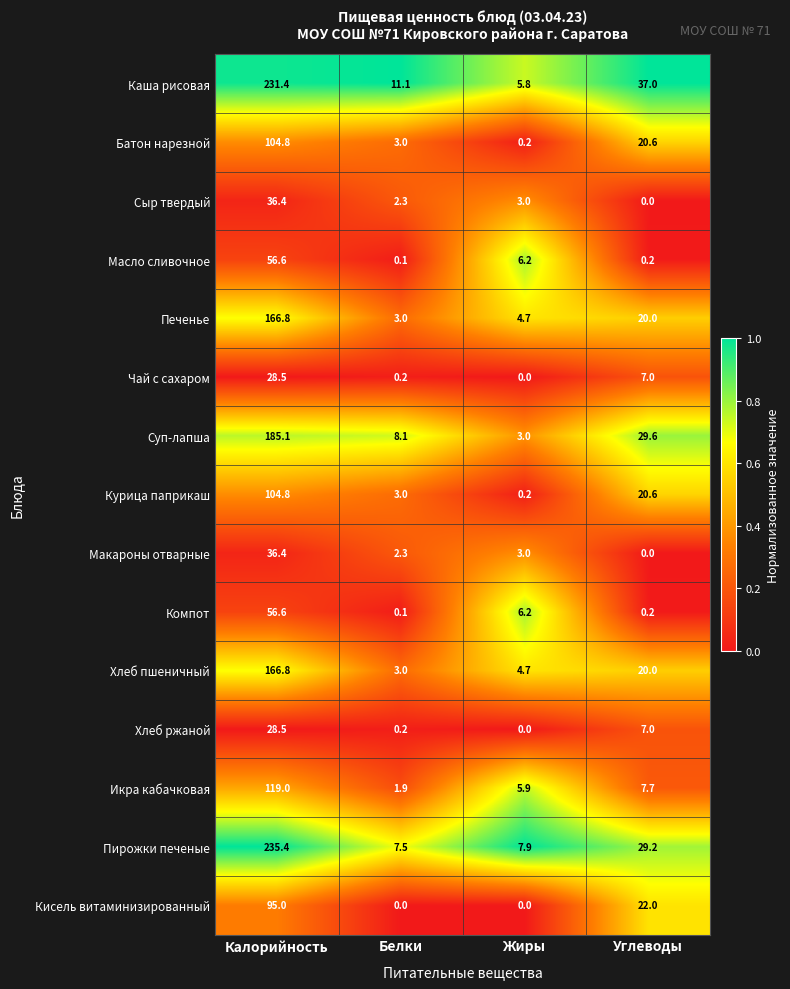

What is the sum of the Чай с сахаром values at Углеводы and Белки?

7.2